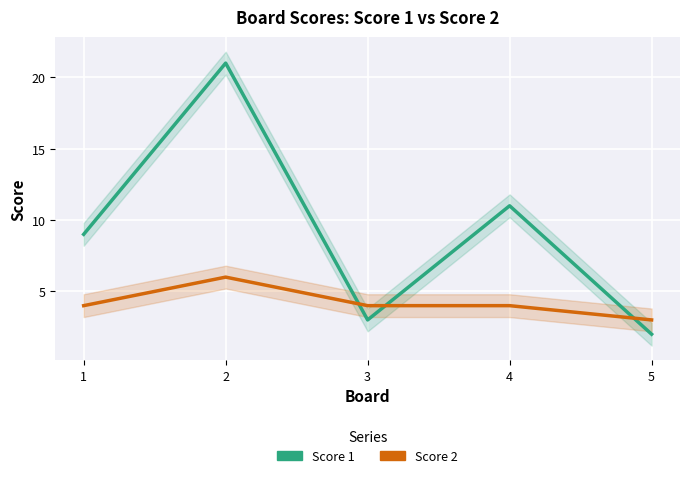

Between which two adjacent categories do Score 1 and Score 2 first intersect?

2 and 3